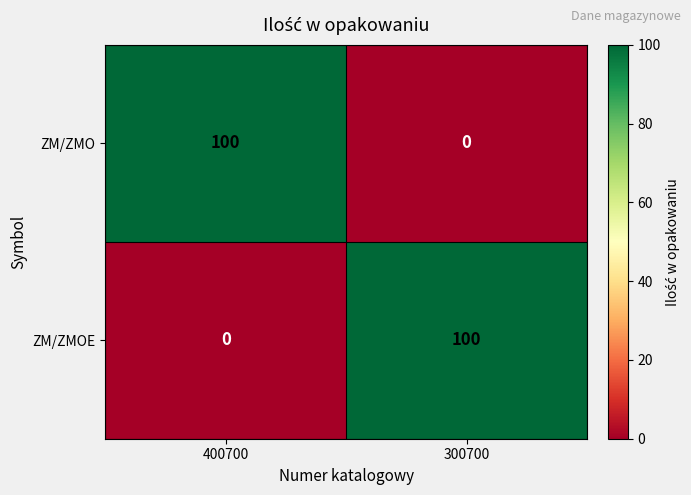

What is the total value across all series at 400700?

100